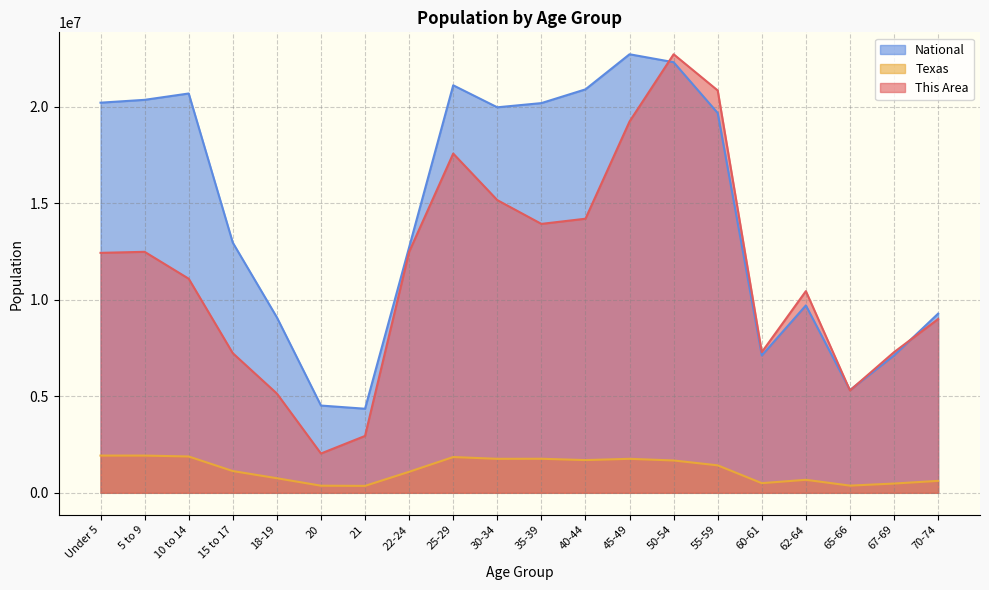

What is the difference between the maximum and minimum values in the This Area series?

20673387.1